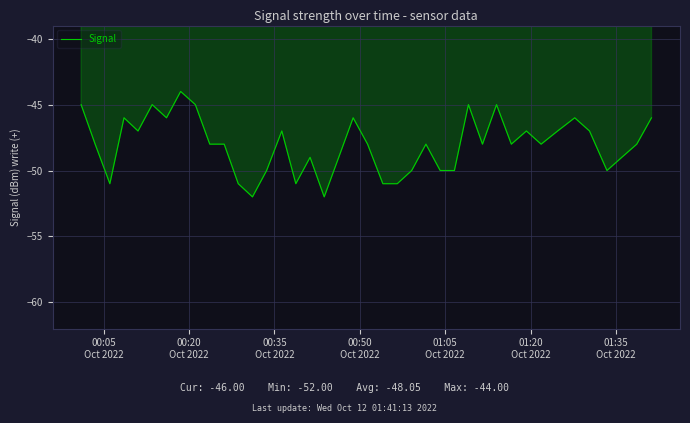

What is the difference between the maximum and minimum values?

8